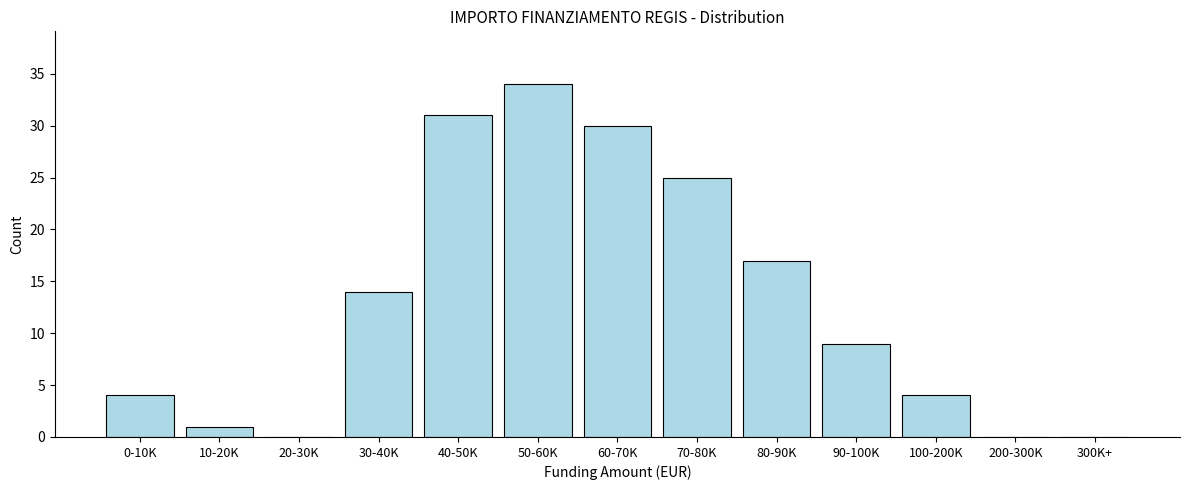

Reading right to left, transcribe all the data shown in this chart.

300K+=0	200-300K=0	100-200K=4	90-100K=9	80-90K=17	70-80K=25	60-70K=30	50-60K=34	40-50K=31	30-40K=14	20-30K=0	10-20K=1	0-10K=4